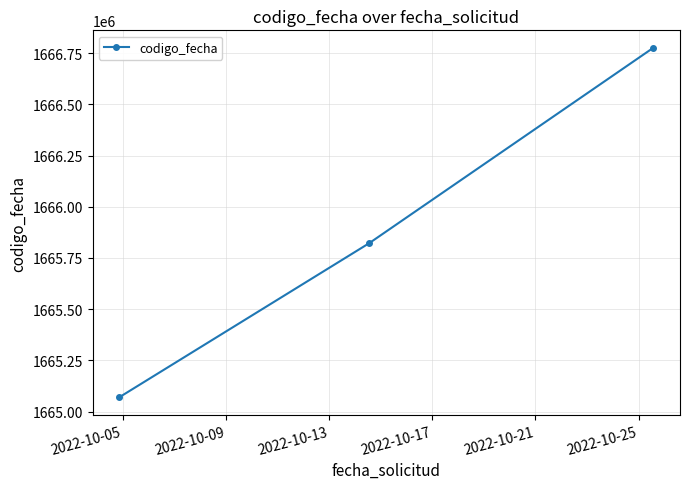

What is the average value?

1665889488